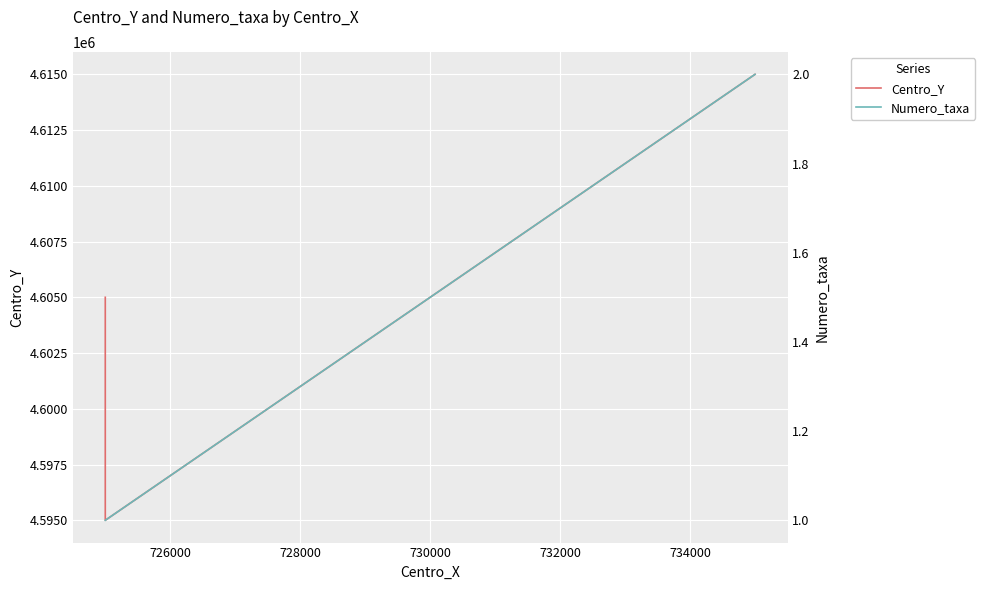

What is the value of the Numero_taxa point at the 1st from the left?

1